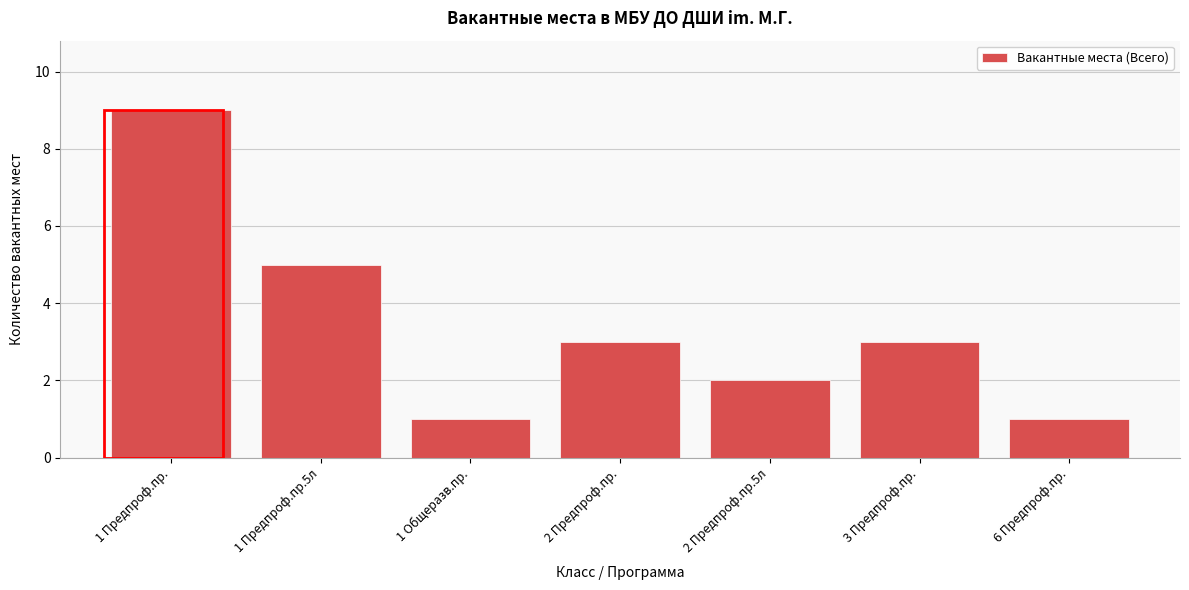

Reading left to right, list all the values displayed in this chart.

1 Предпроф.пр.=9	1 Предпроф.пр.5л=5	1 Общеразв.пр.=1	2 Предпроф.пр.=3	2 Предпроф.пр.5л=2	3 Предпроф.пр.=3	6 Предпроф.пр.=1